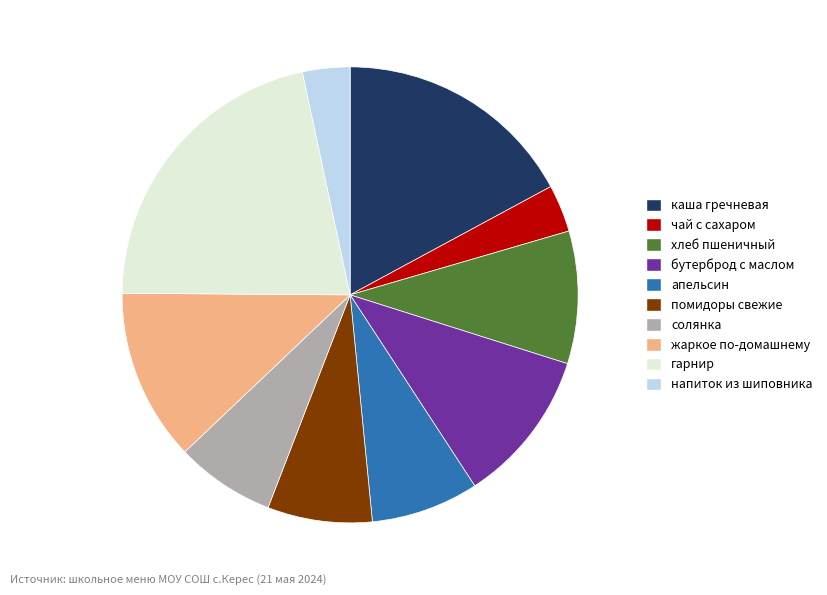

Is the sum of гарнир and жаркое по-домашнему greater than half?

No